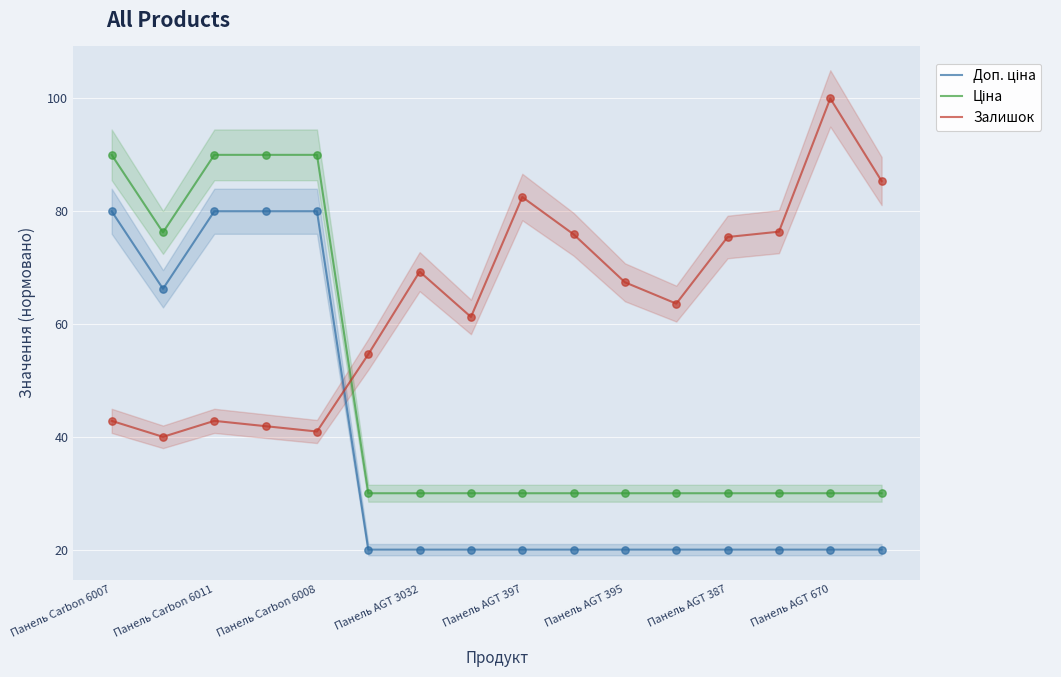

What are all the series names shown in the legend?

Доп. ціна, Ціна, Залишок